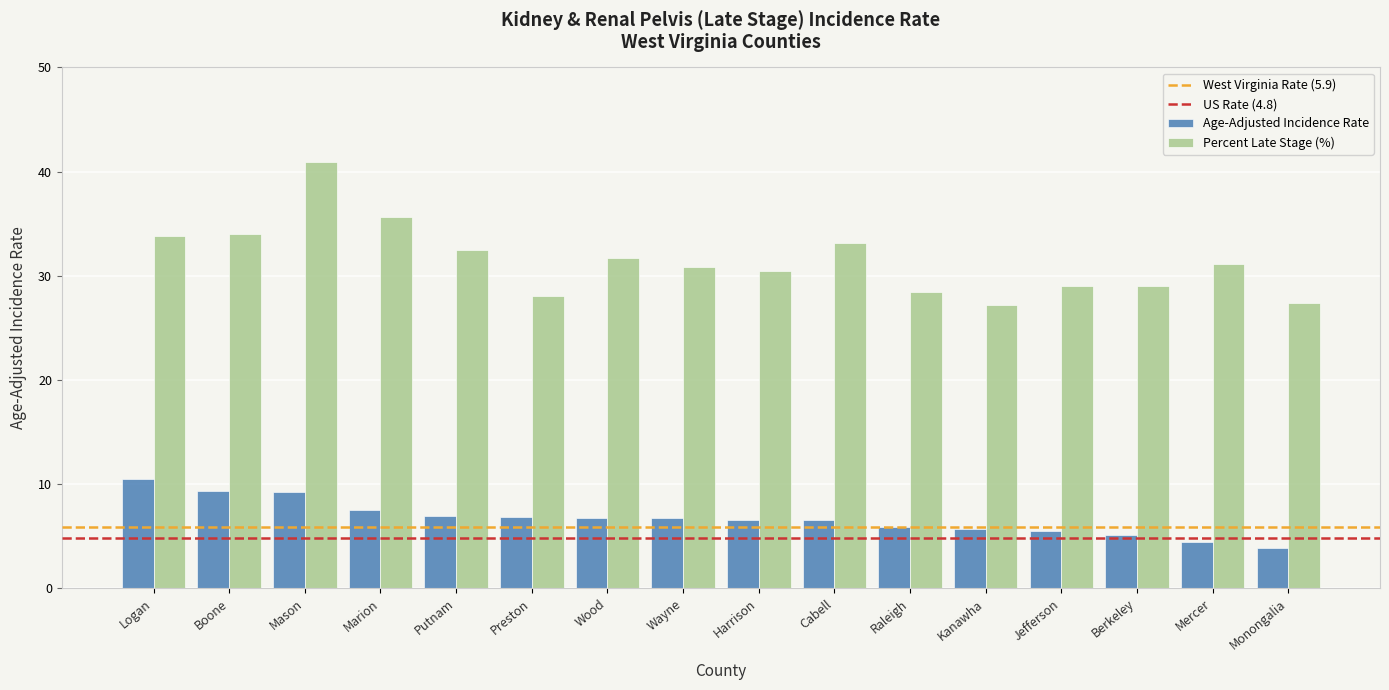

What is the approximate value of Percent Late Stage (%) at Kanawha?

27.2